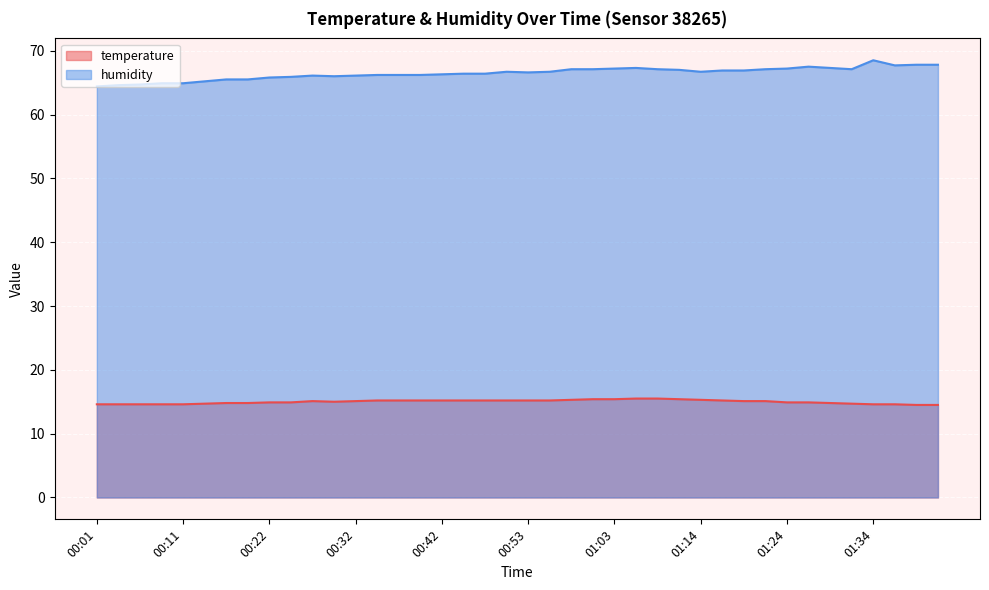

How many categories are shown in the chart?

40